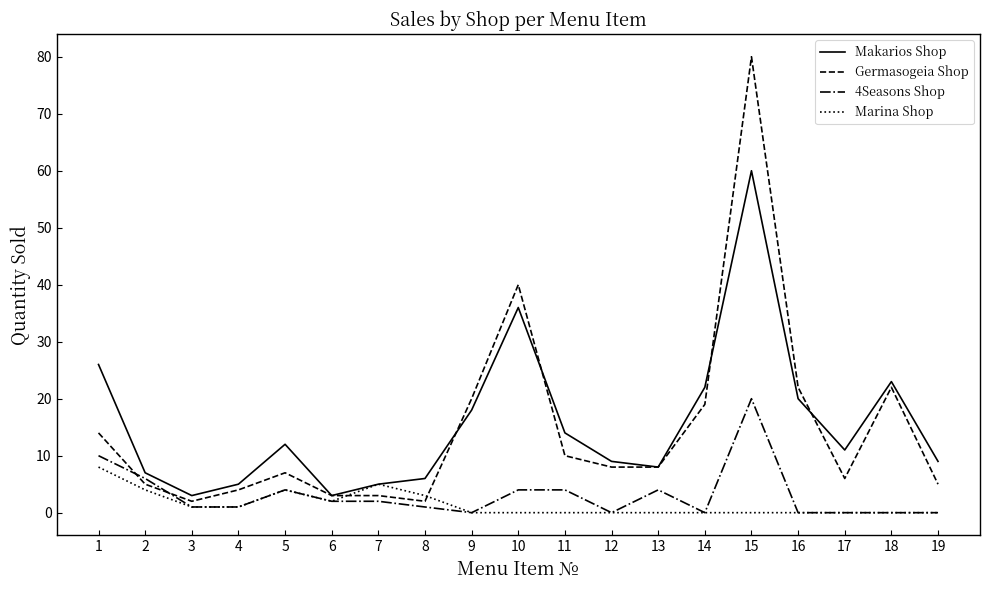

Rank the series by their maximum value, from highest to lowest.

Germasogeia Shop, Makarios Shop, 4Seasons Shop, Marina Shop